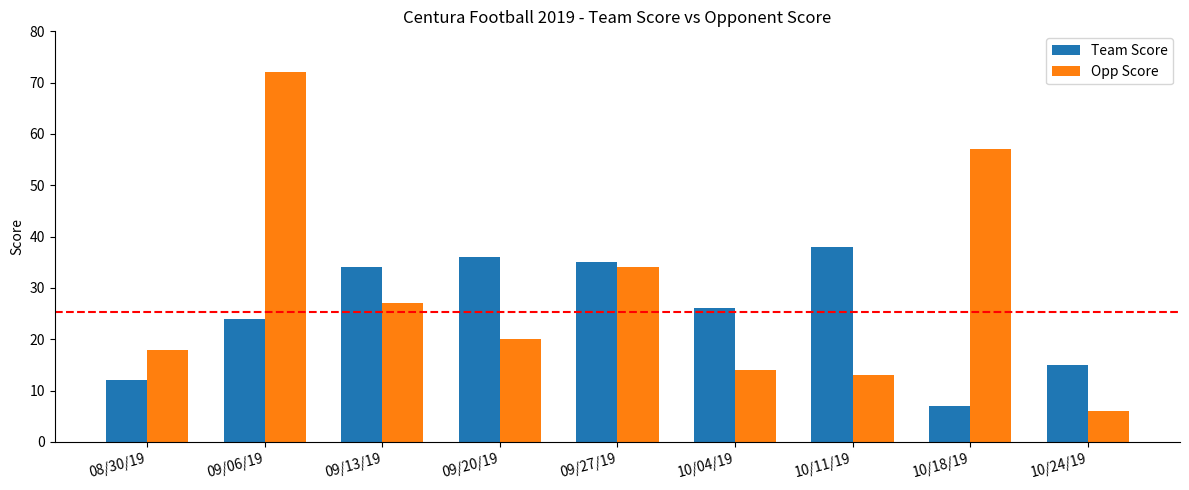

Reading left to right, what are all the values shown in this chart?

Team Score: 12	24	34	36	35	26	38	7	15
Opp Score: 18	72	27	20	34	14	13	57	6